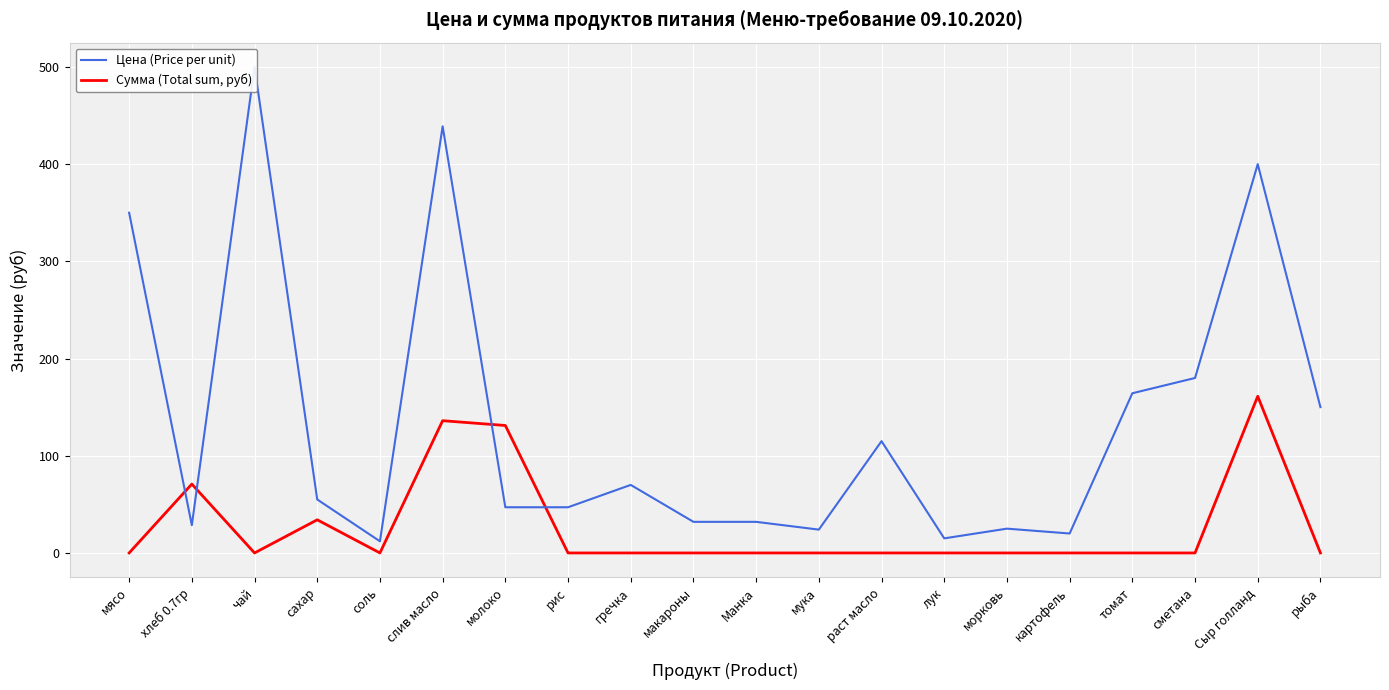

True or false: Сумма (Total sum, руб) has a value of 0.0 at гречка.

True